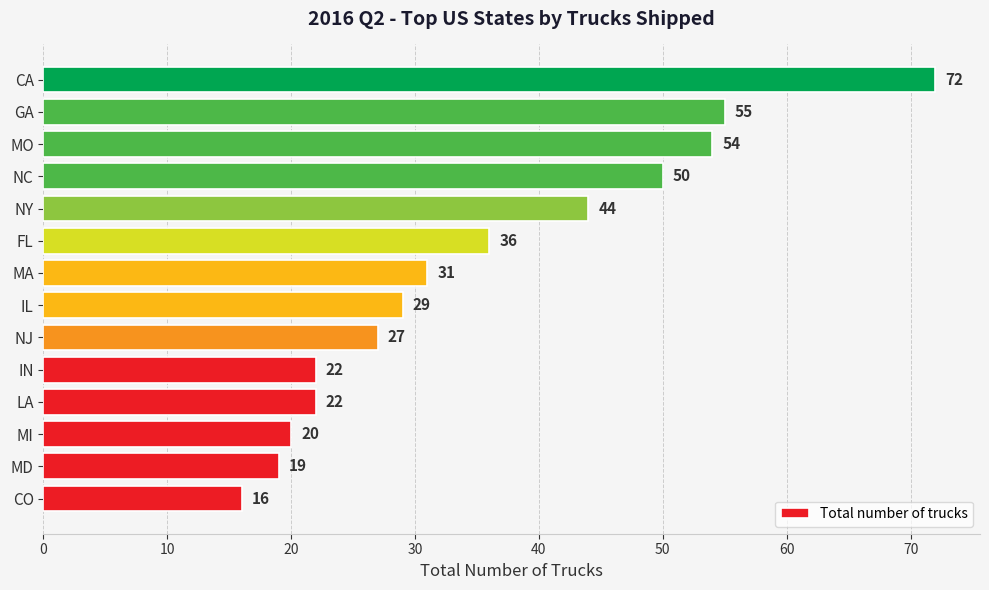

What is the maximum value shown in the chart?

72